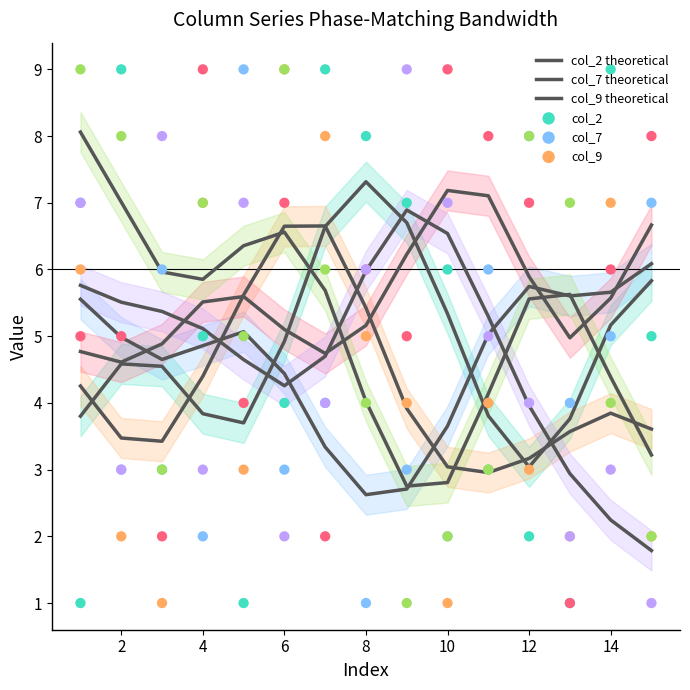

Which series has the widest spread of Y values?

col_2